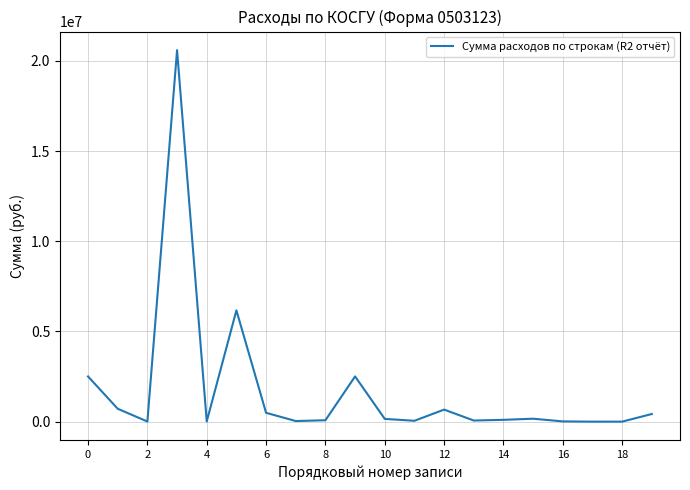

What is the greatest value displayed?

20596810.7